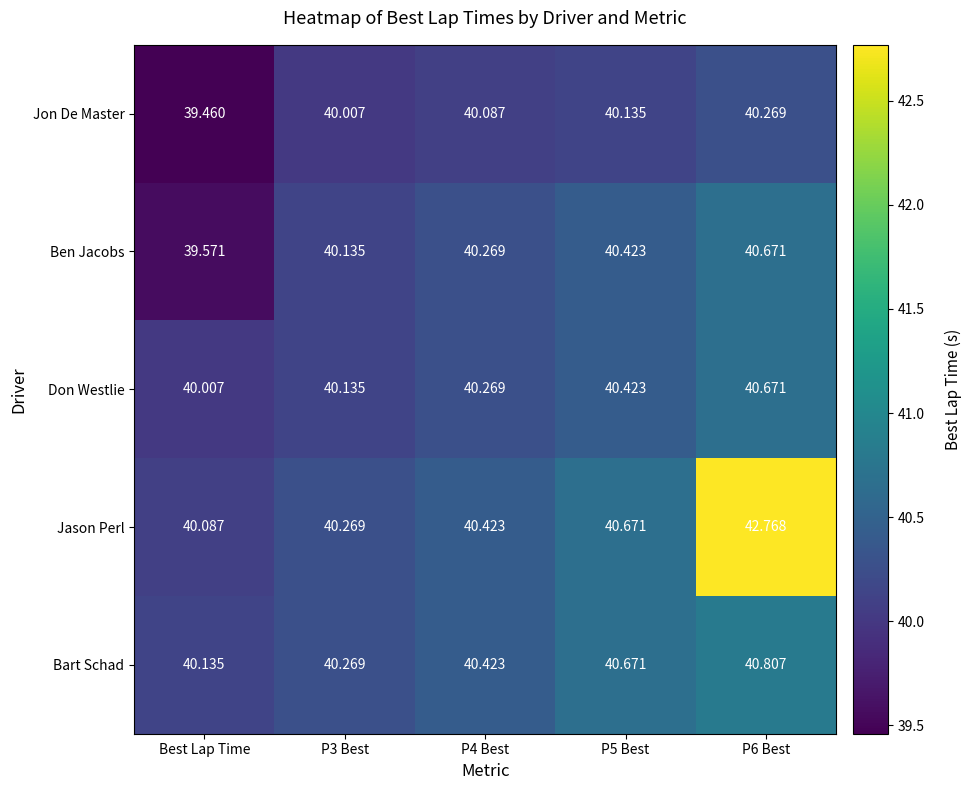

What is the minimum value shown in the chart?

39.5